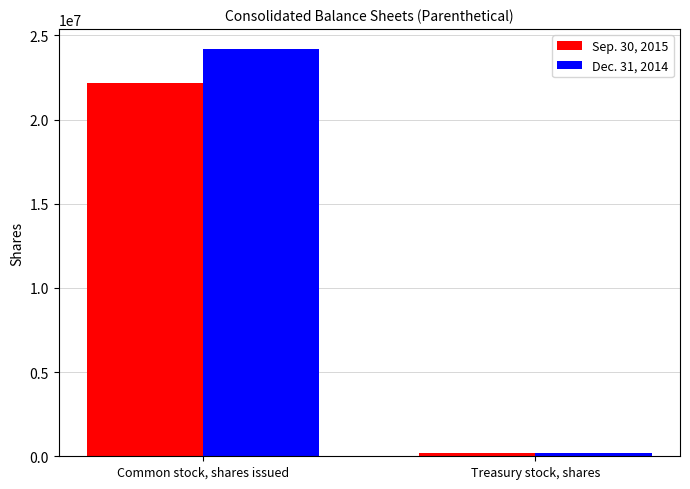

List the series in order of their overall mean, highest first.

Dec. 31, 2014, Sep. 30, 2015